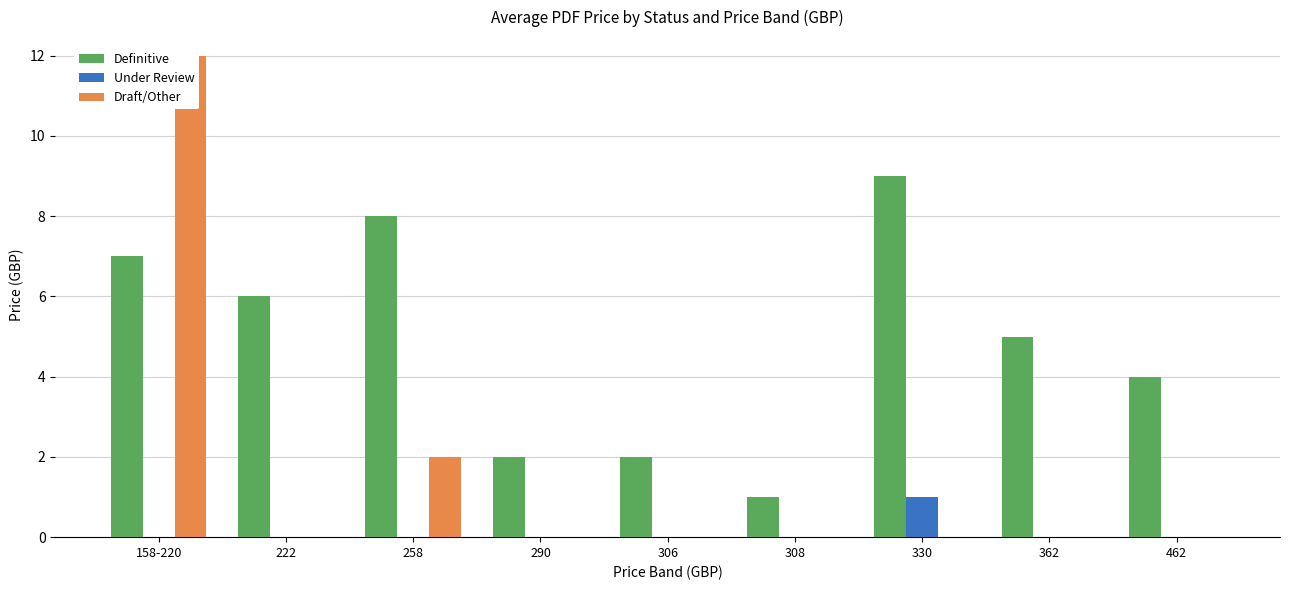

How many values in Under Review are above zero?

1